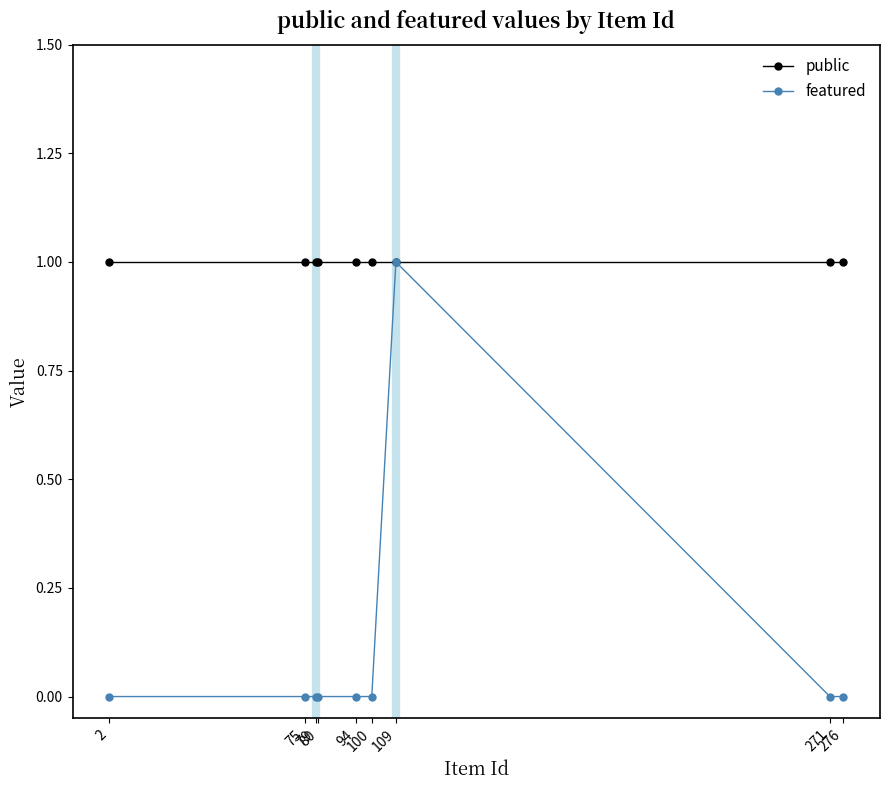

Which label corresponds to the largest value in the chart?

276